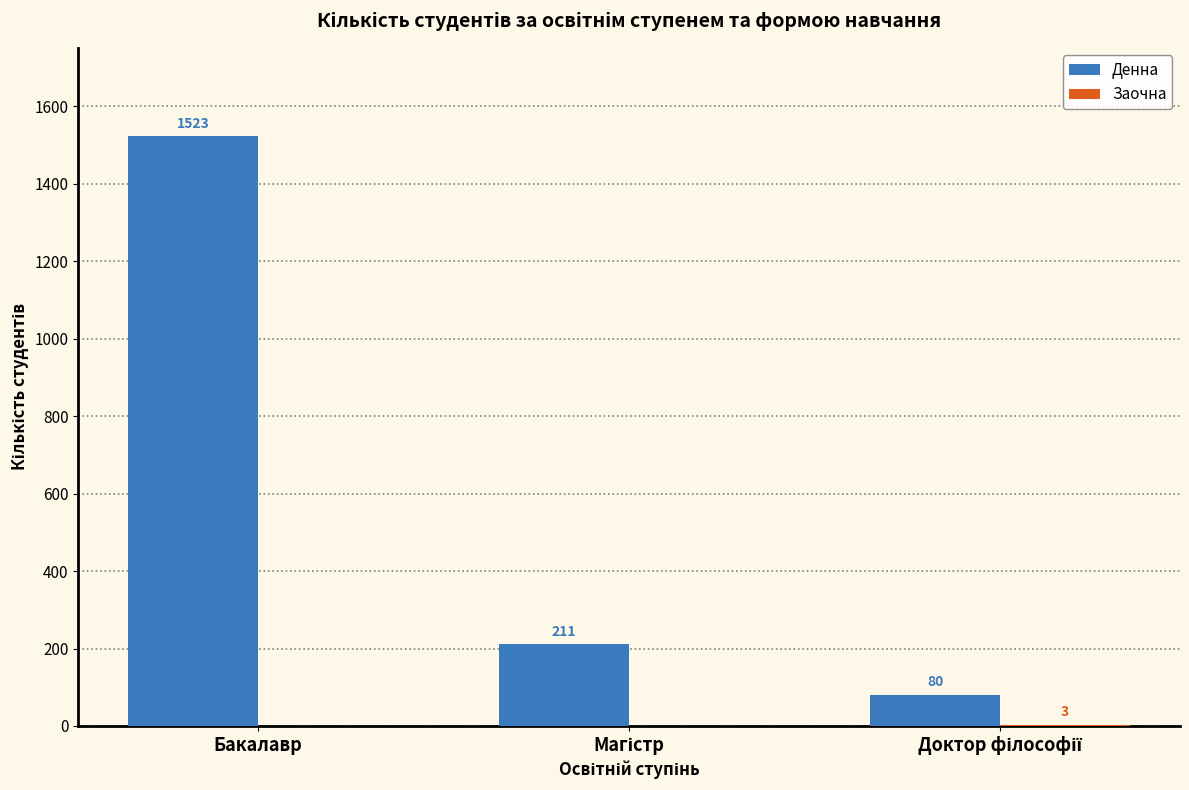

Does the chart contain stacked bars?

No